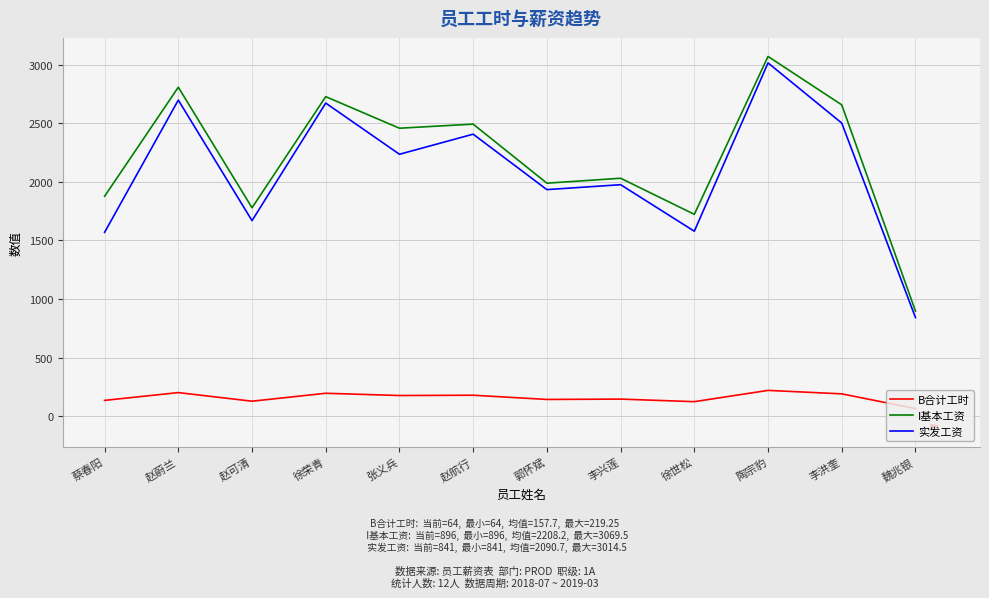

What is the average value of the B合计工时 series?

157.7